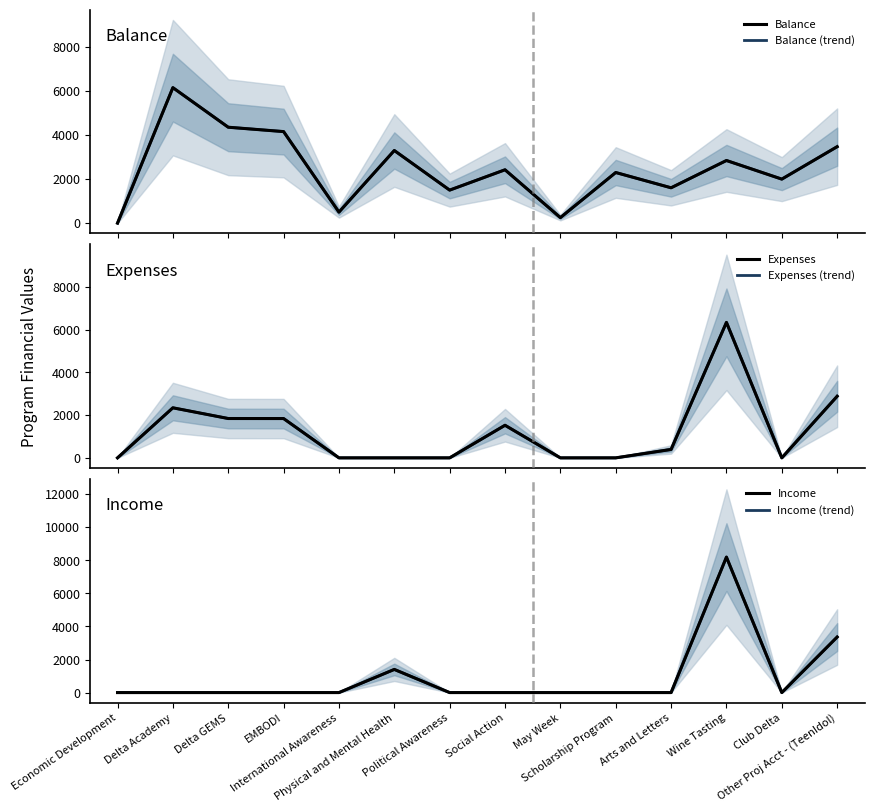

What is the average value of the Income (trend) series?

925.0